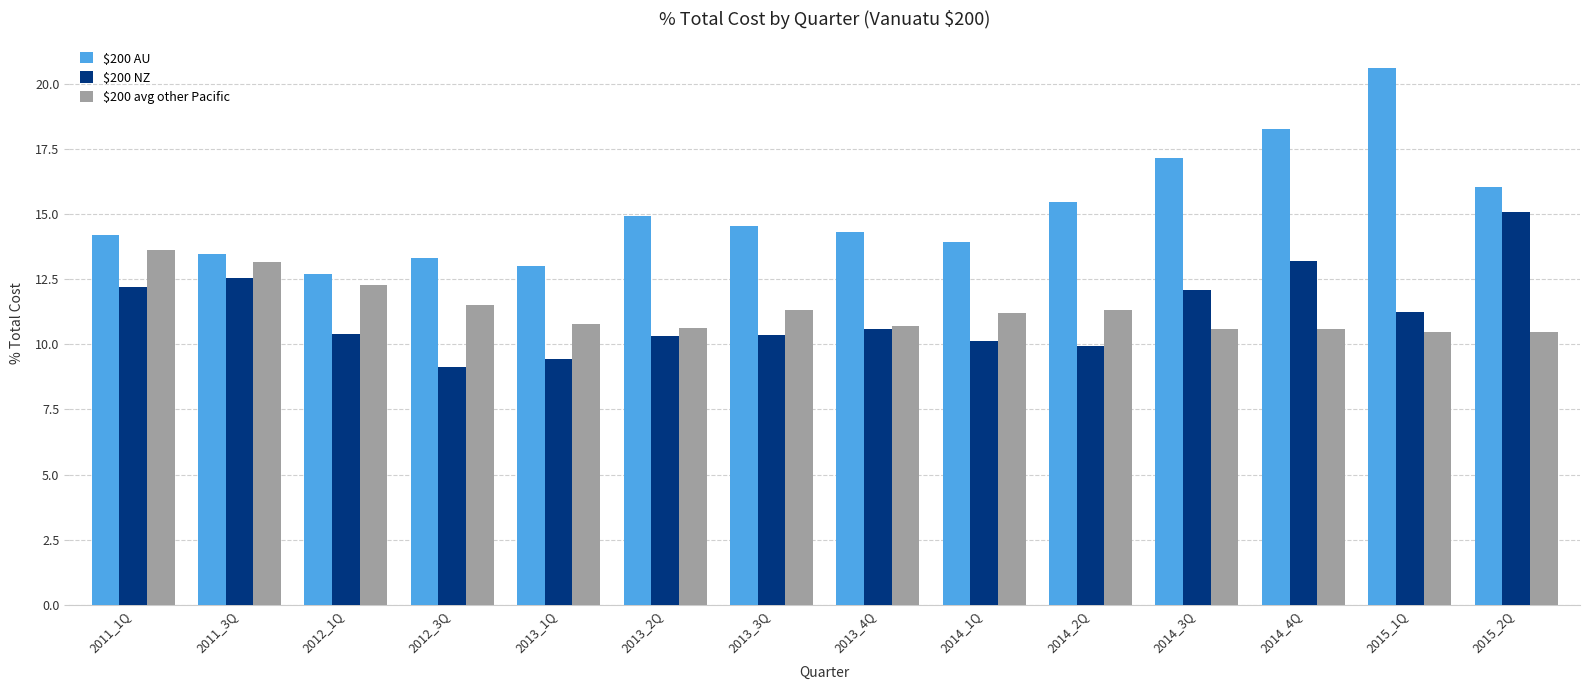

The $200 avg other Pacific series shows 10.8 at 2013_1Q. True or false?

True